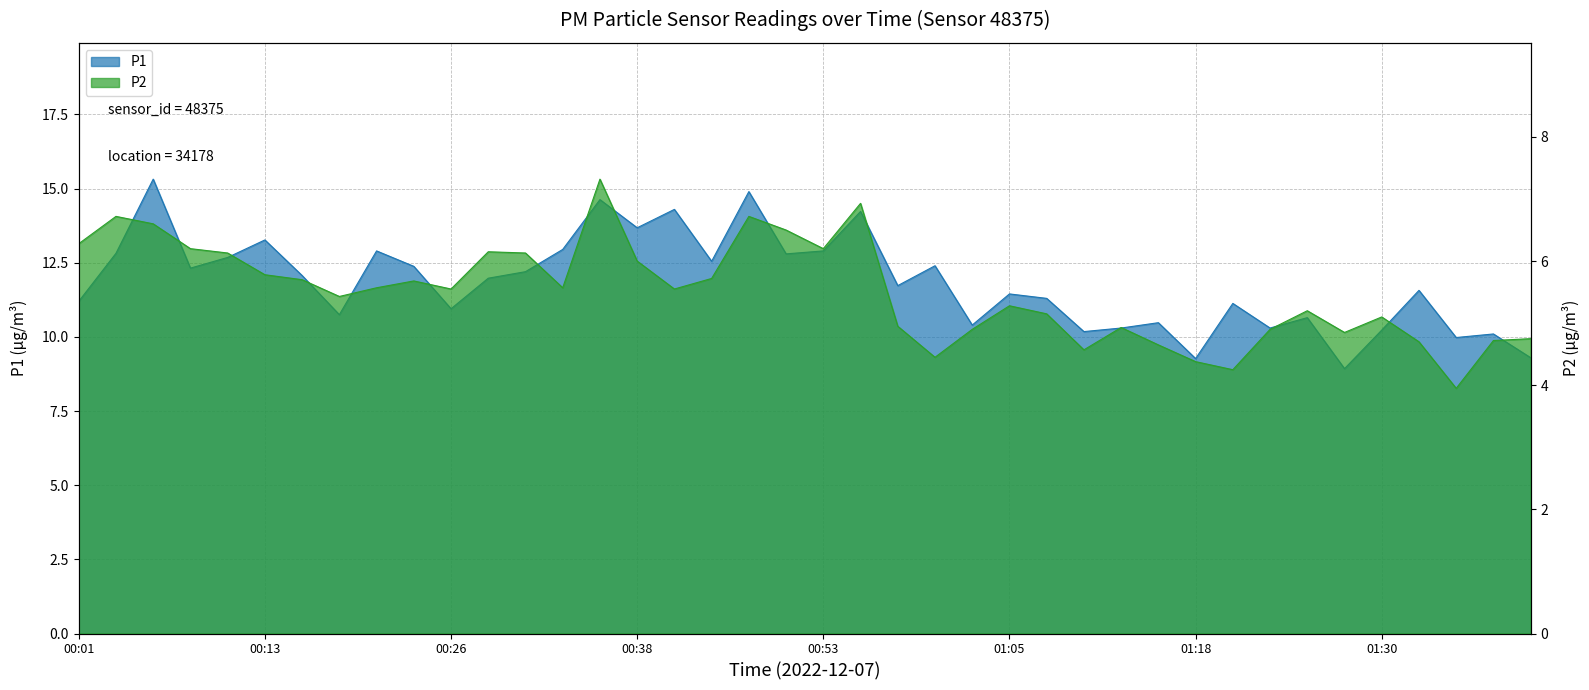

How many interior local valleys does the P1 series have?

13